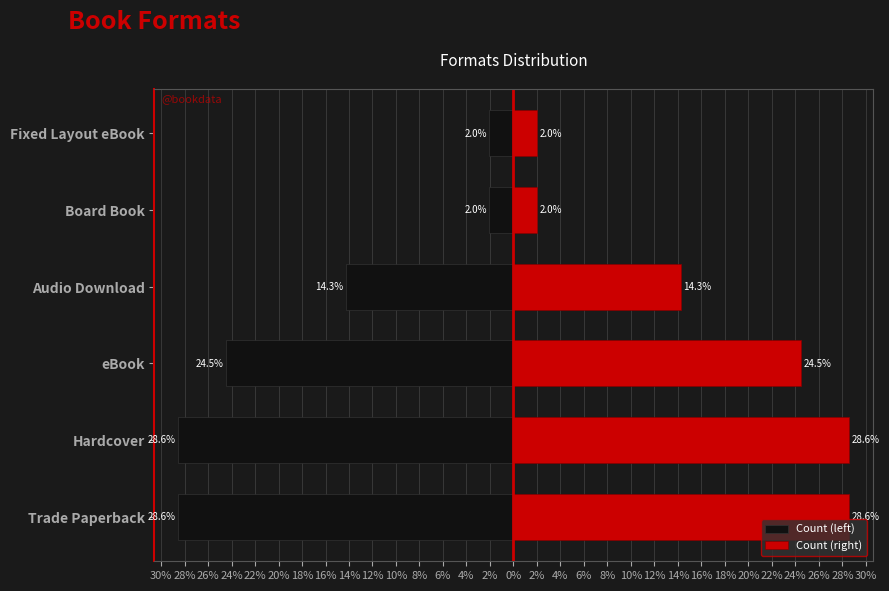

What position from the right is Hardcover?

5